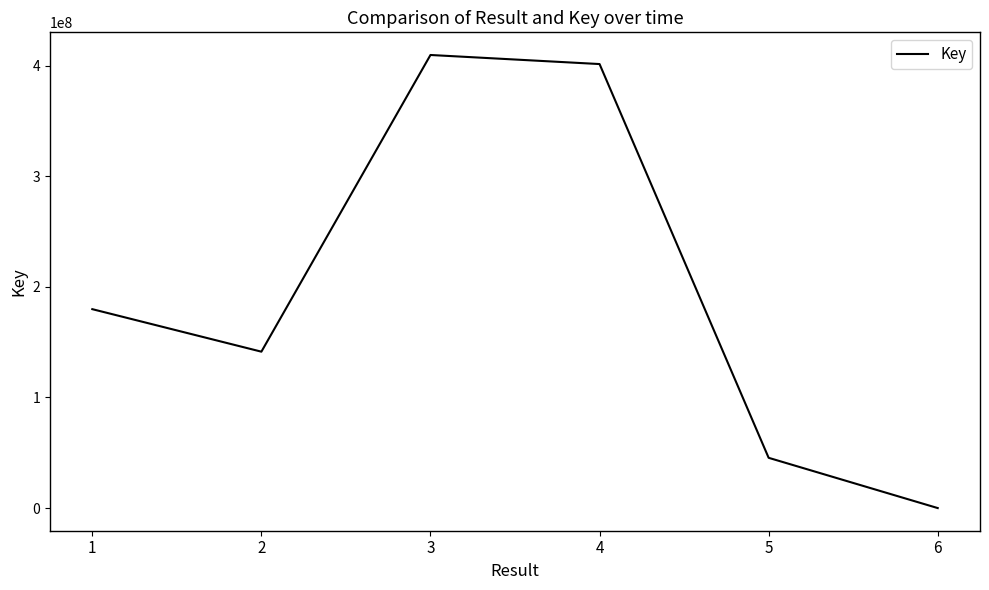

What is the greatest value displayed?

409595560